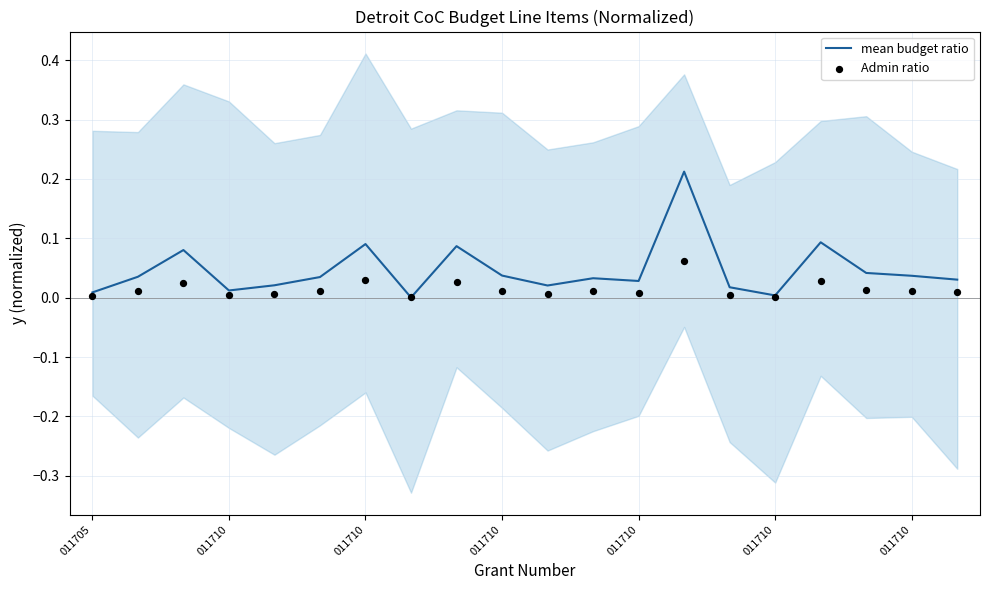

At which category is the sum across all series the highest?

13